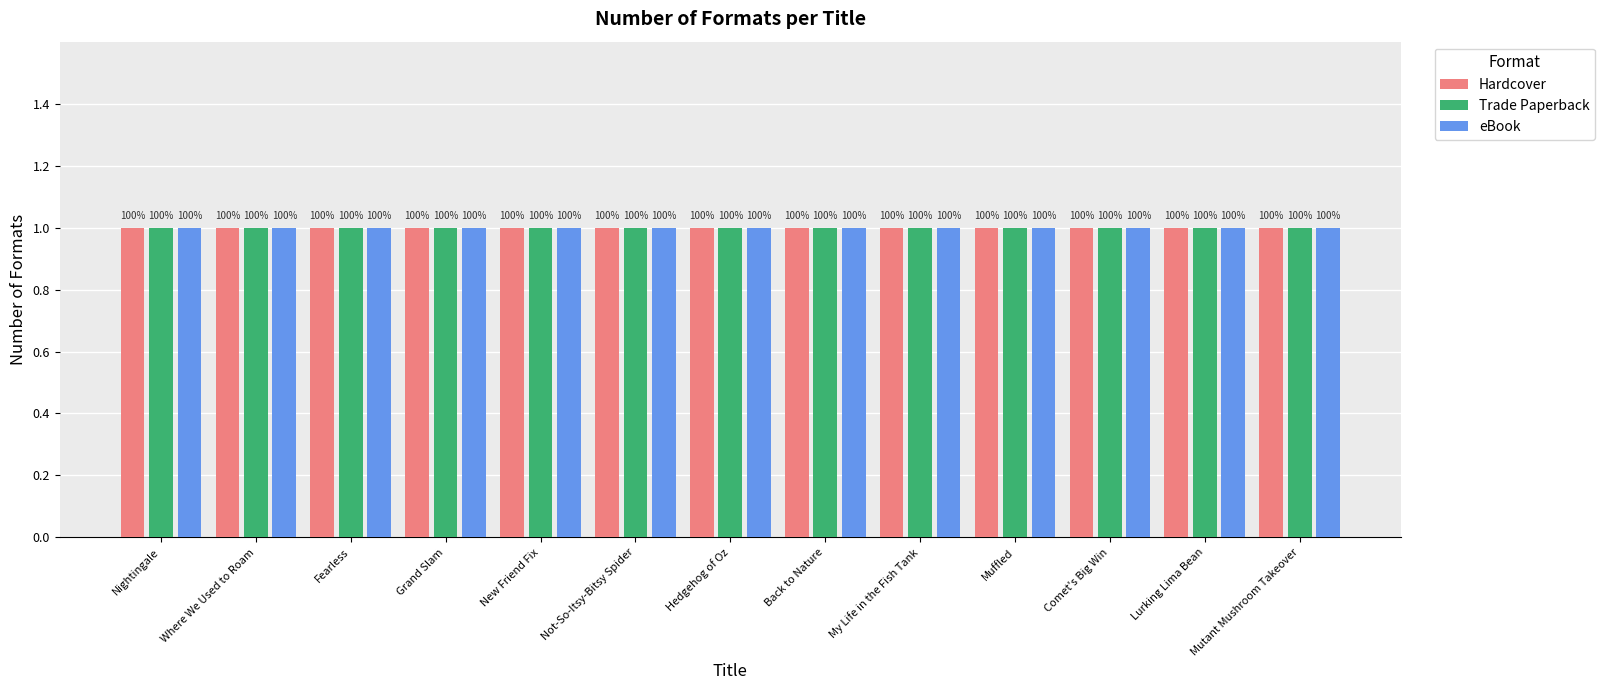

True or false: Trade Paperback has a value of 3 at Grand Slam.

False